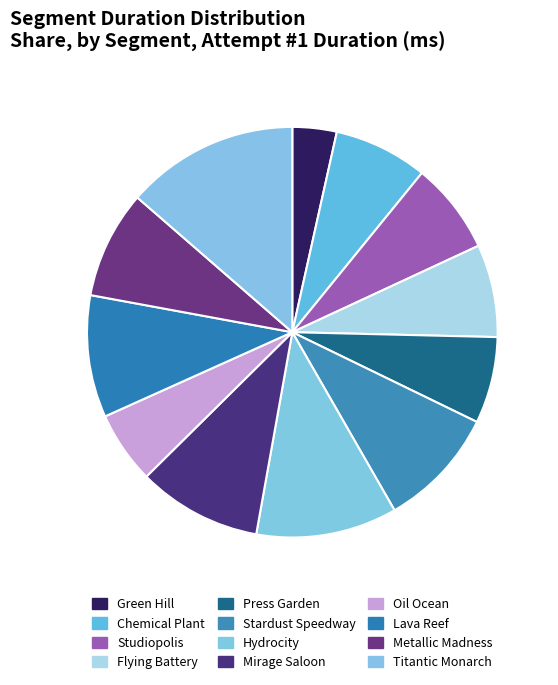

Do Chemical Plant and Hydrocity together represent more than half of the pie?

No